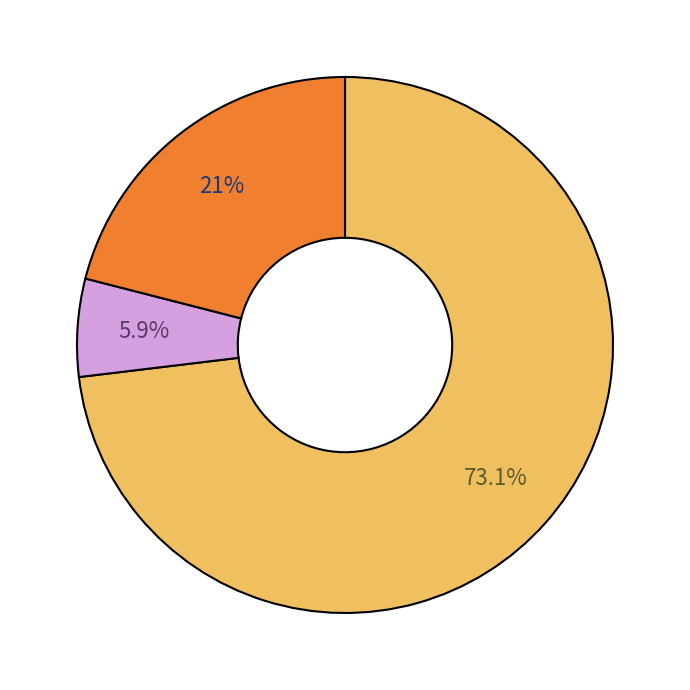

Count the number of slices in the pie.

3